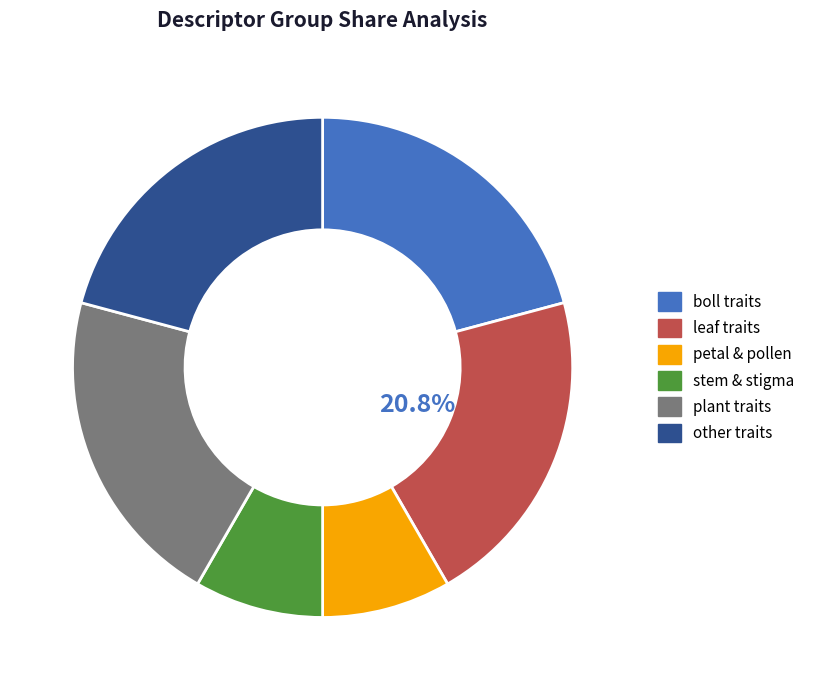

Is there a majority slice in this chart?

No